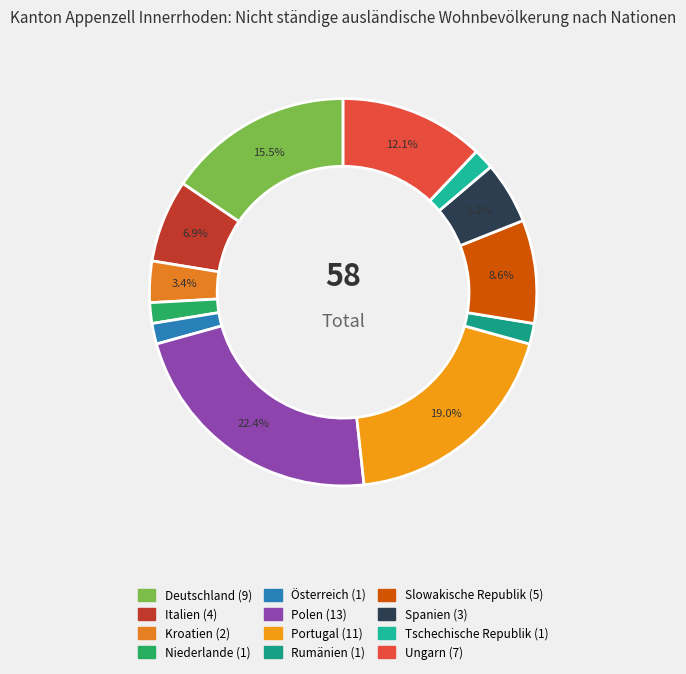

What portion of the pie excludes Ungarn?

87.9%